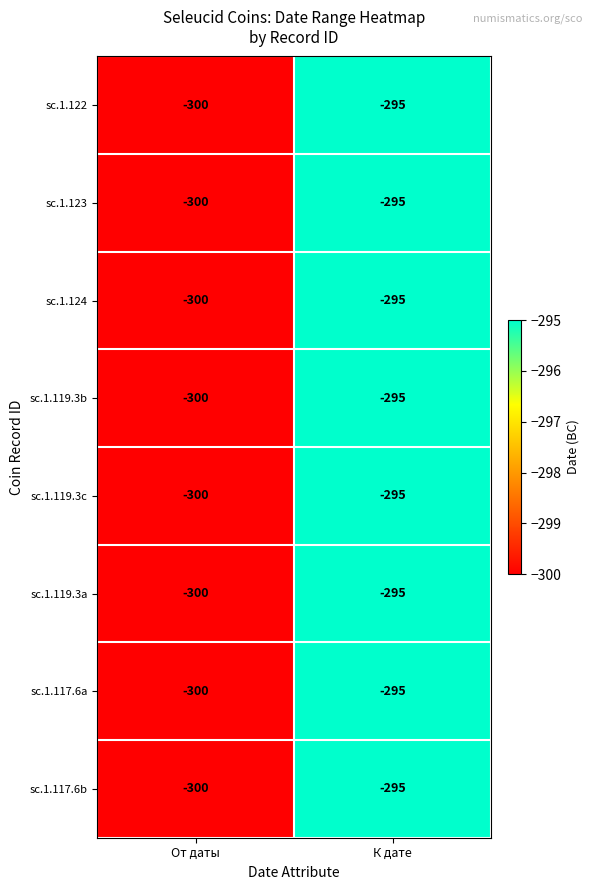

List the labels in order of sc.1.123 value, largest first.

К дате, От даты